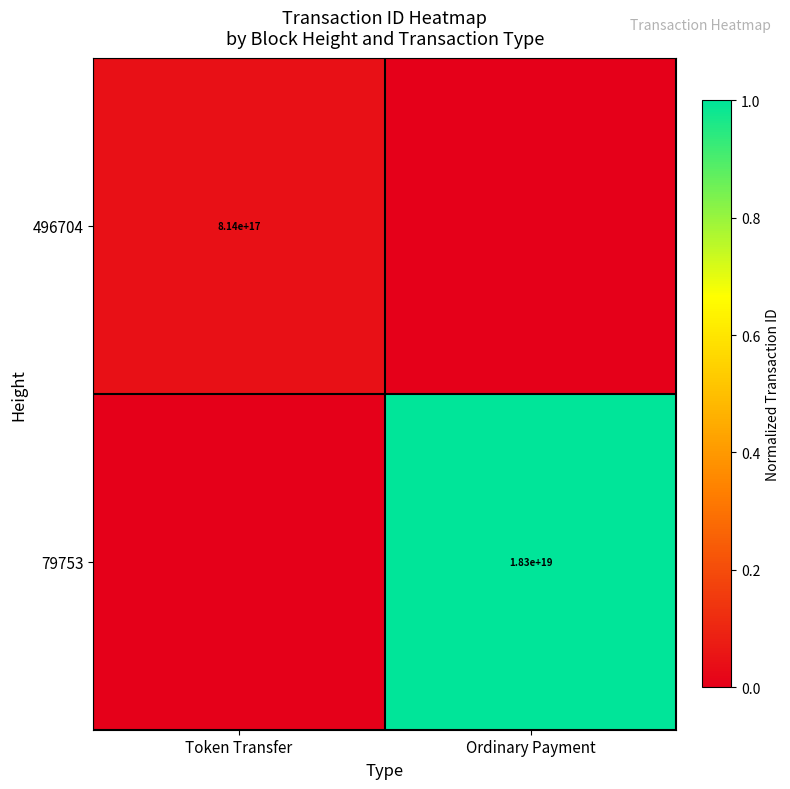

At how many categories does at least one series exceed 0?

2